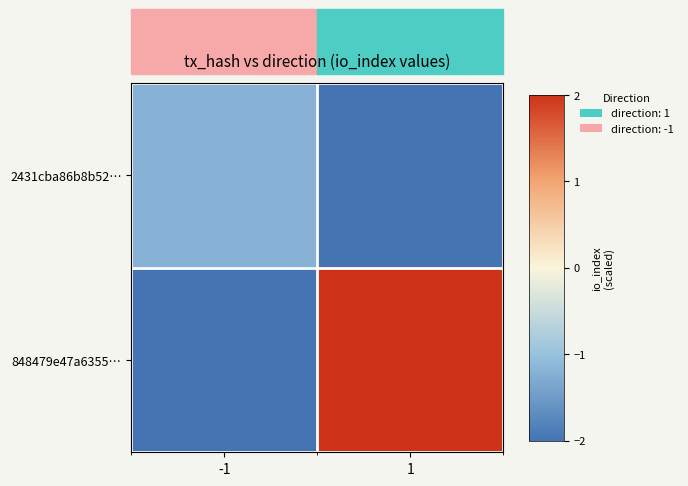

What is the spread (max minus min) of values at -1?

0.8